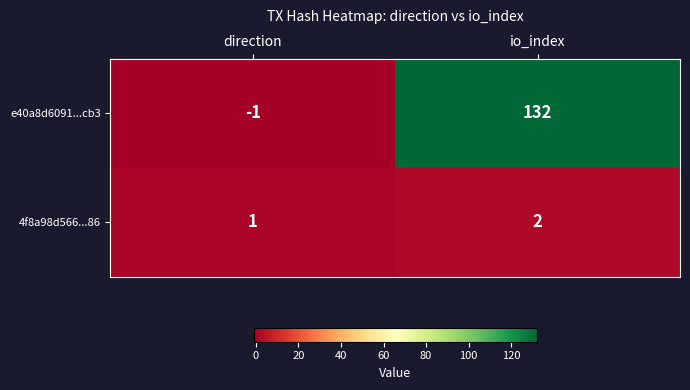

At how many categories does at least one series exceed 90?

1